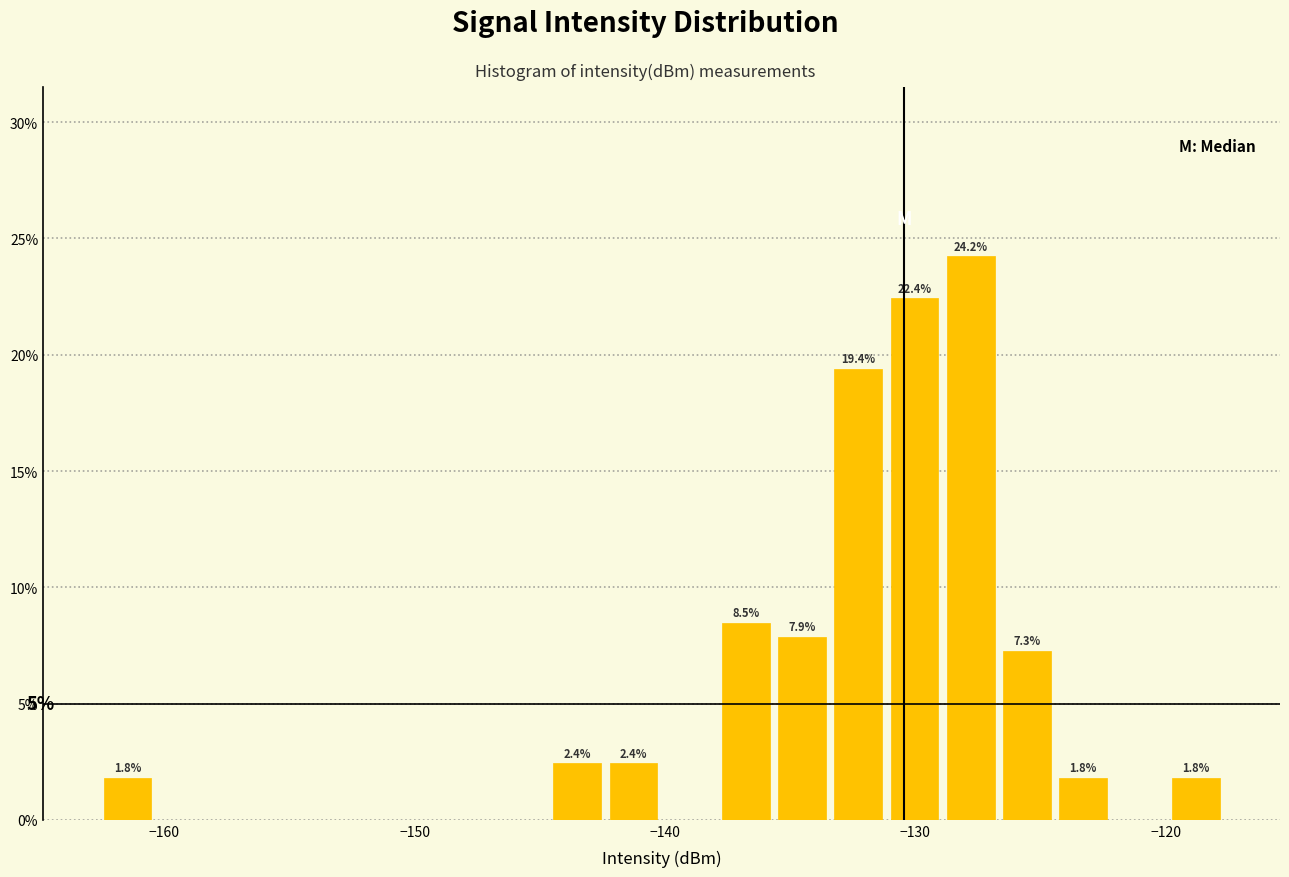

Read against the x-axis, roughly where is the centre of the tallest bar?

-128